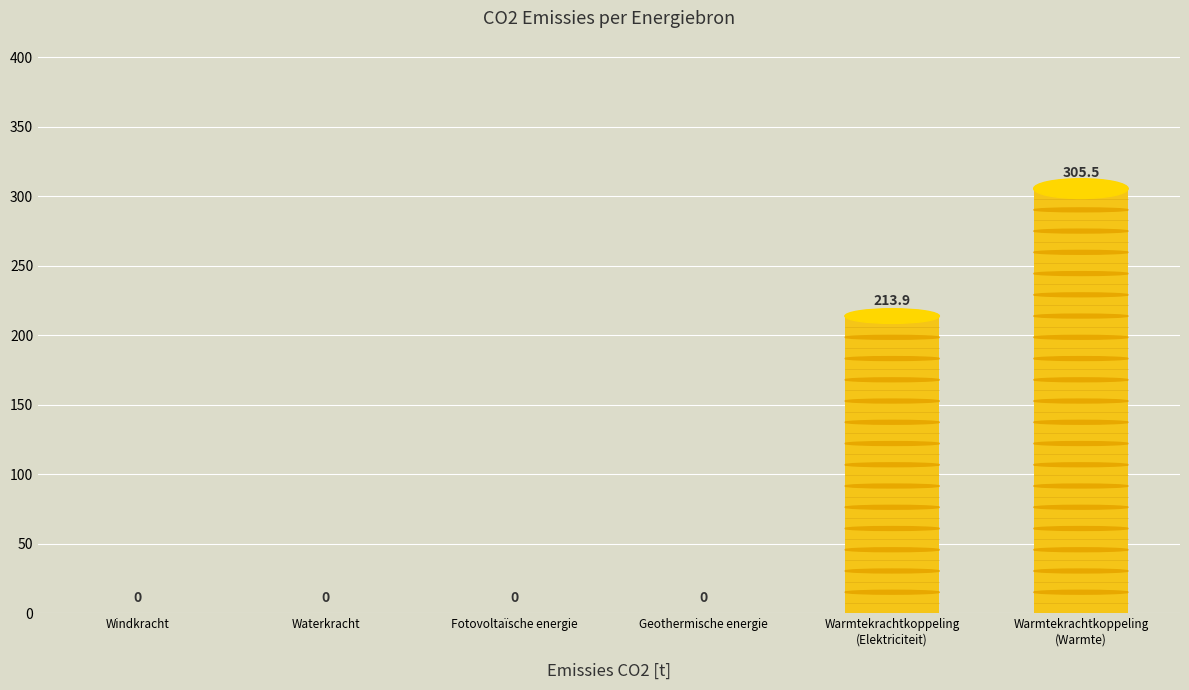

The chart shows a value of 0.0 at Windkracht. True or false?

True